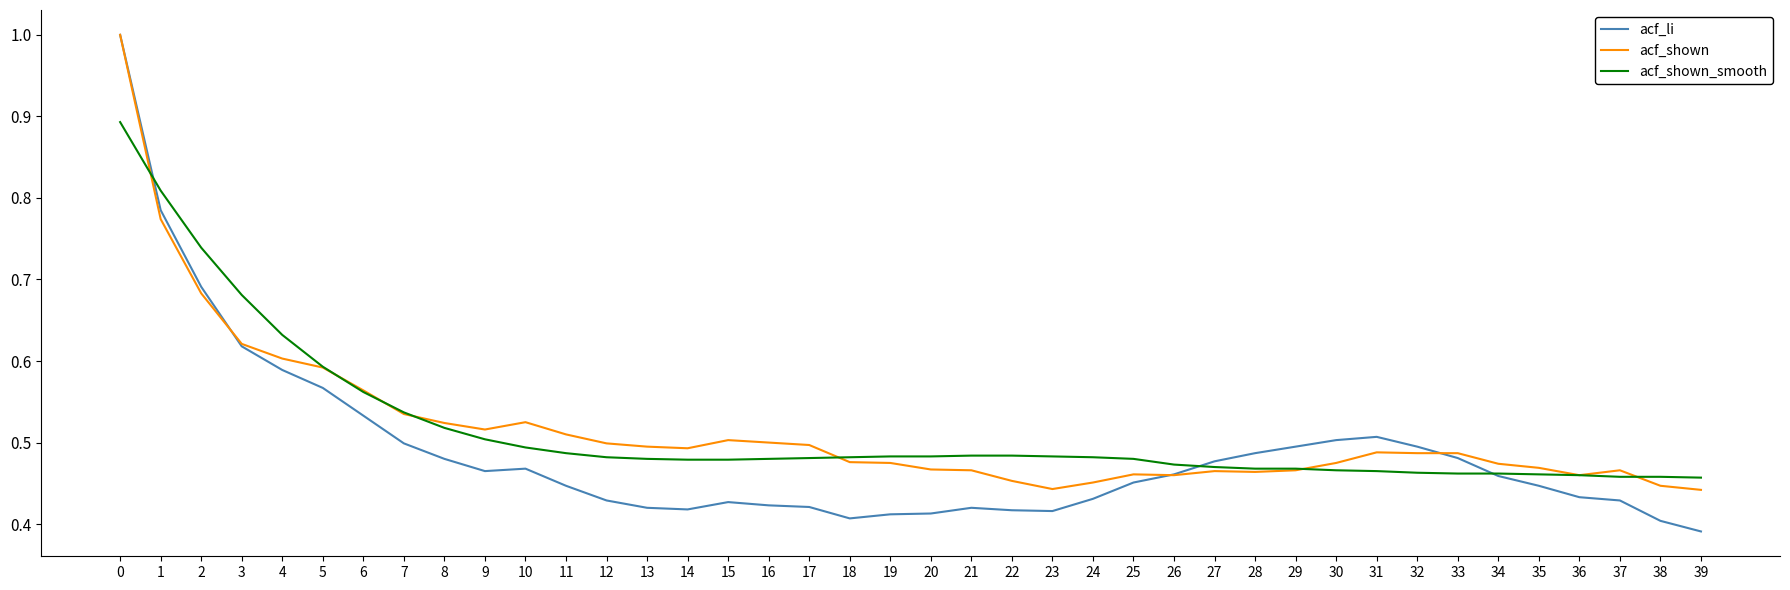

Is the value of acf_shown at 27 greater than the value of acf_li at 20?

Yes